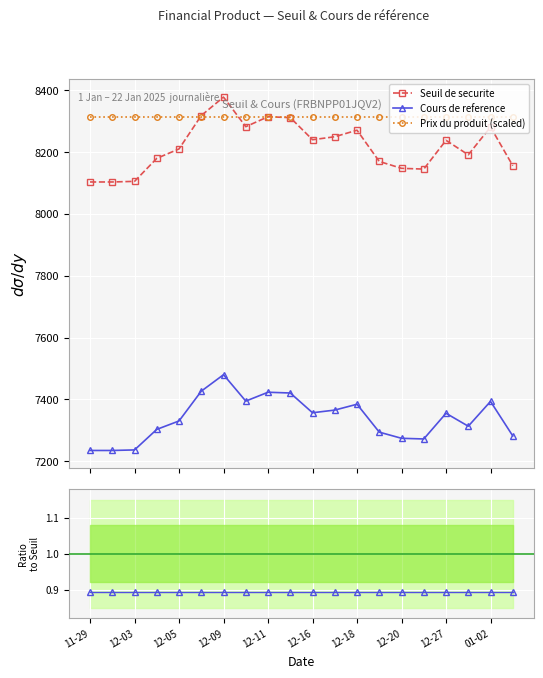

At which label does Seuil de securite reach its minimum?

11-29